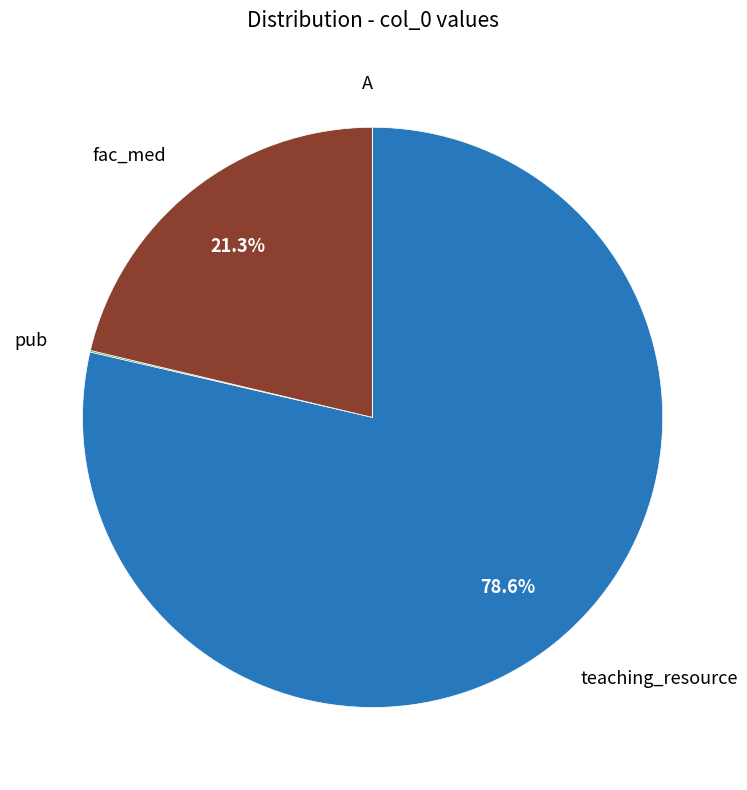

Does any single category account for the majority?

Yes